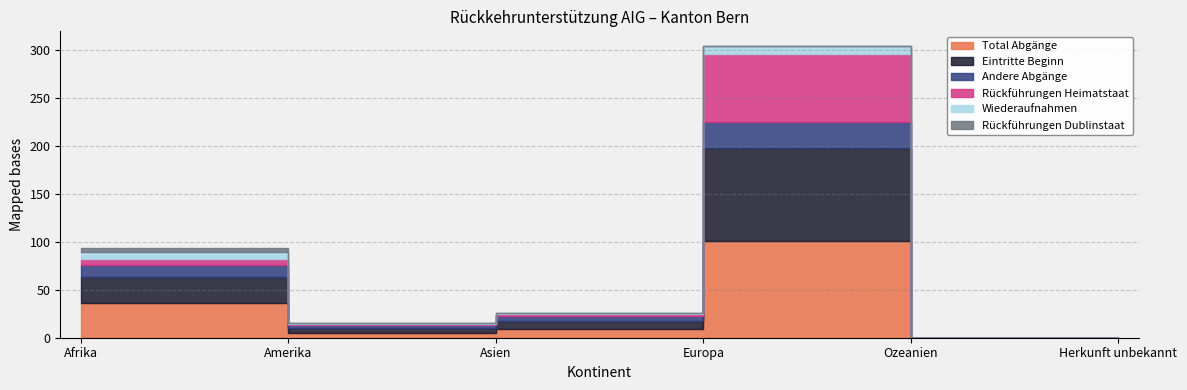

What are all the series names shown in the legend?

Total Abgänge, Eintritte Beginn, Andere Abgänge, Rückführungen Heimatstaat, Wiederaufnahmen, Rückführungen Dublinstaat